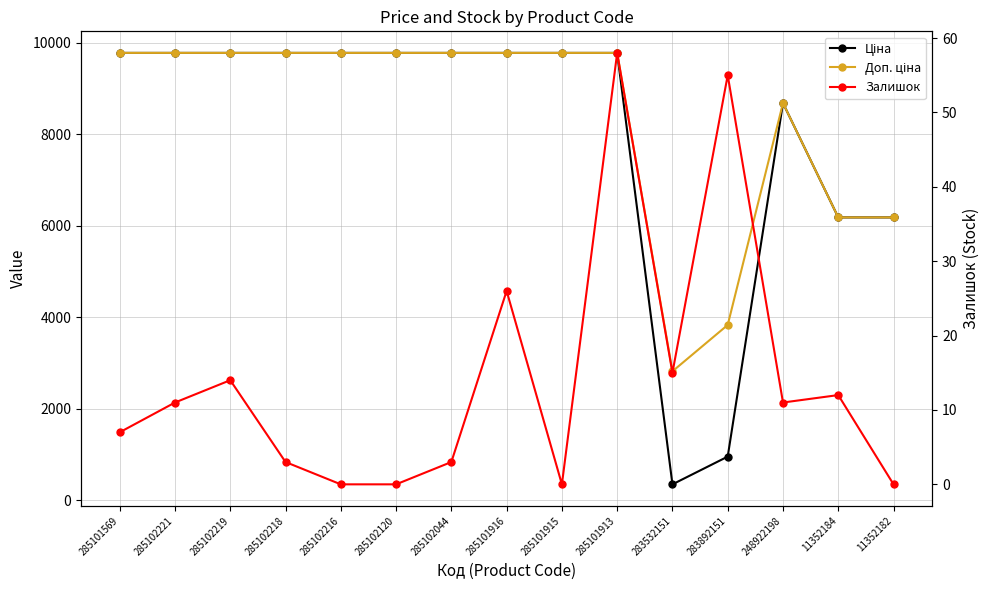

Reading left to right, transcribe all the data shown in this chart.

Ціна: 9775.5	9775.5	9775.5	9775.5	9775.5	9775.5	9775.5	9775.5	9775.5	9775.5	352.6	958.4	8679.5	6182.6	6182.6
Доп. ціна: 9775.5	9775.5	9775.5	9775.5	9775.5	9775.5	9775.5	9775.5	9775.5	9775.5	2821.2	3833.8	8679.5	6182.6	6182.6
Залишок: 7.0	11.0	14.0	3.0	0.0	0.0	3.0	26.0	0.0	58.0	15.0	55.0	11.0	12.0	0.0